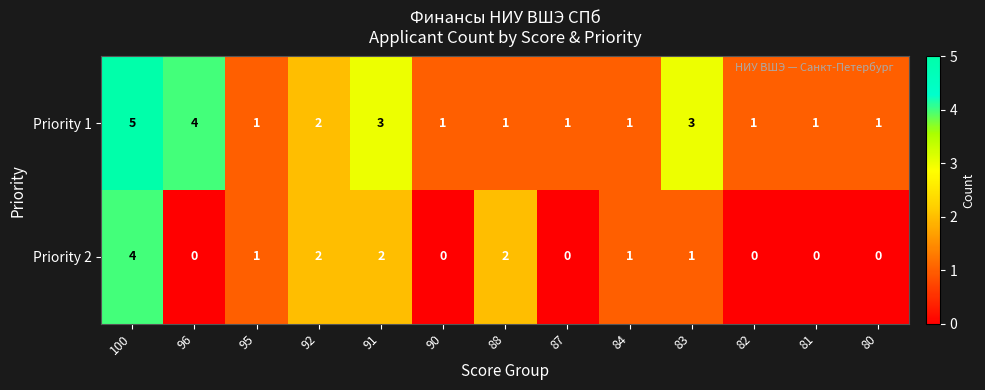

The value of Priority 1 at 81 is 1. True or false?

True